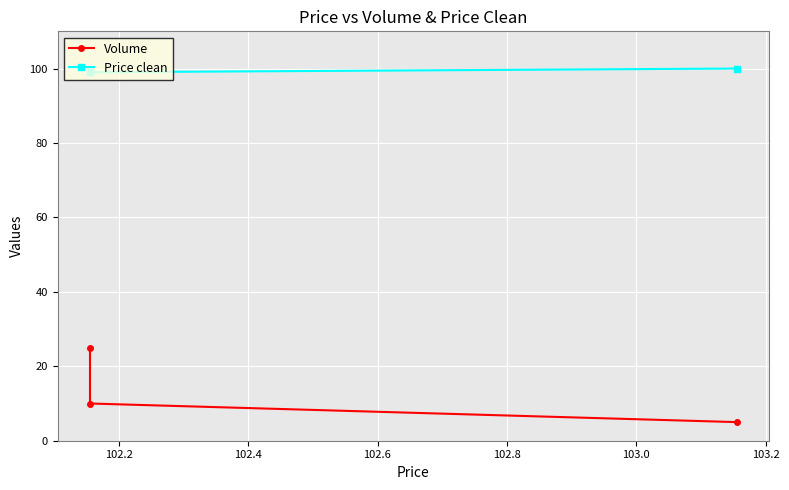

What is the sum of all Volume values?

40